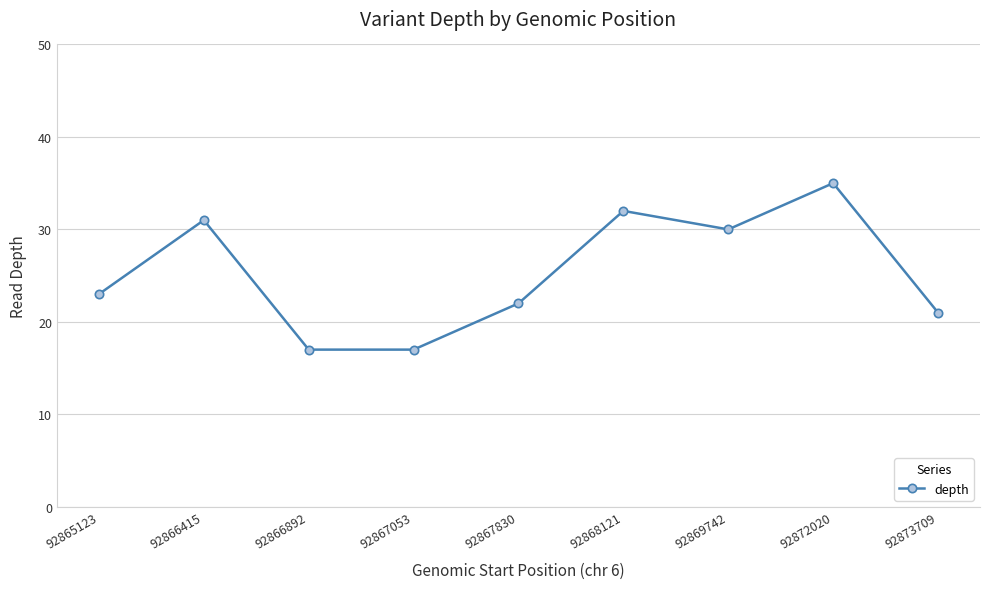

True or false: the data shows 23 at 92867053.

False